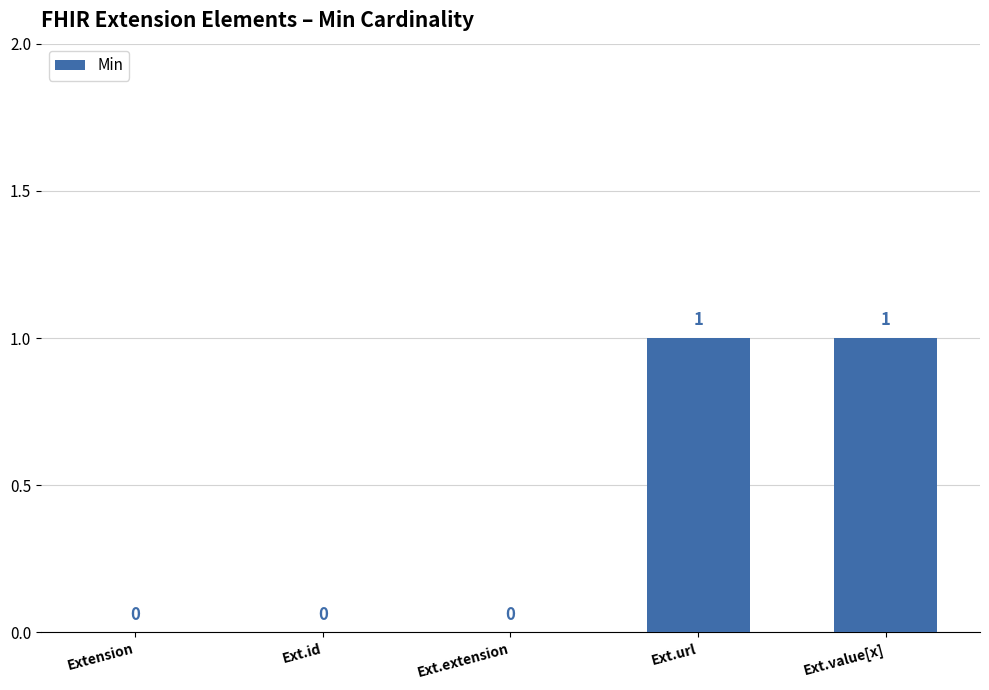

True or false: the data shows 2 at Ext.value[x].

False